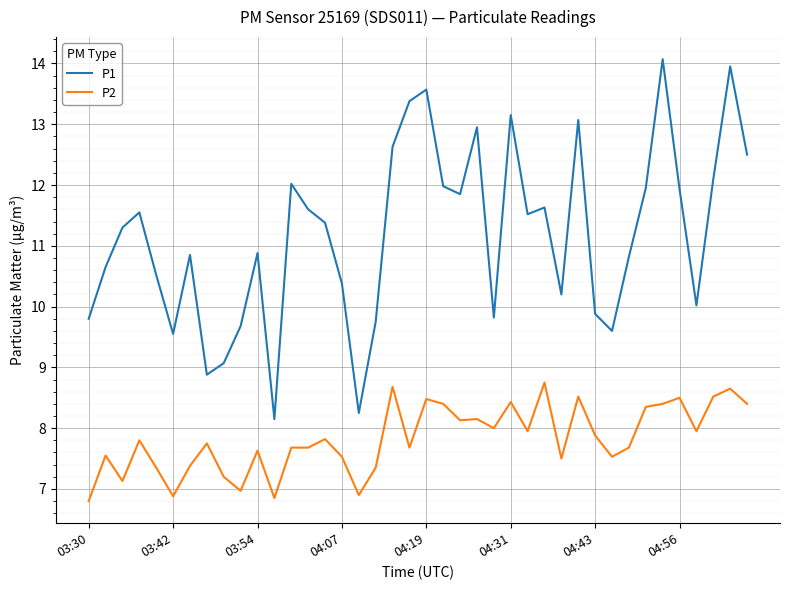

True or false: P2 and P1 intersect in this chart.

False